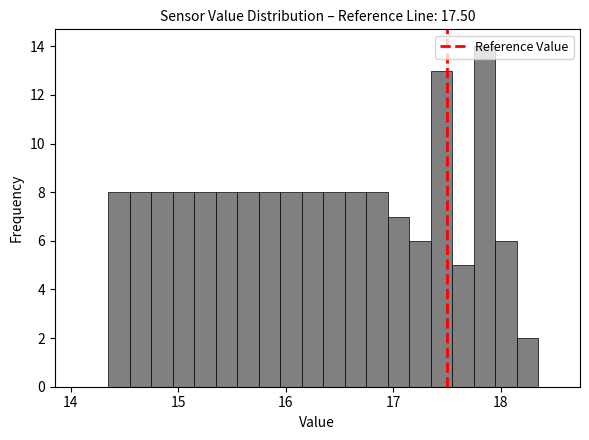

Around what value on the x-axis is the tallest bar? Give the approximate position of its centre, as read against the axis.

17.9